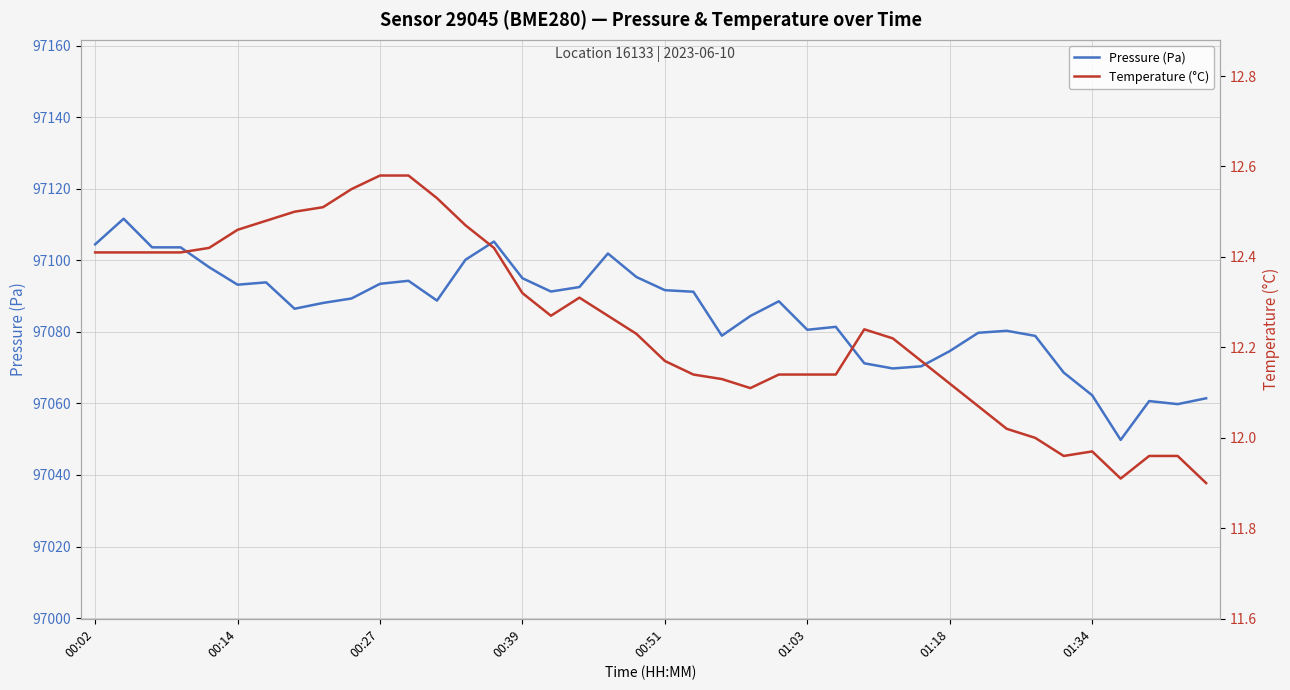

Where does the Pressure (Pa) series first go above 97088?

00:02